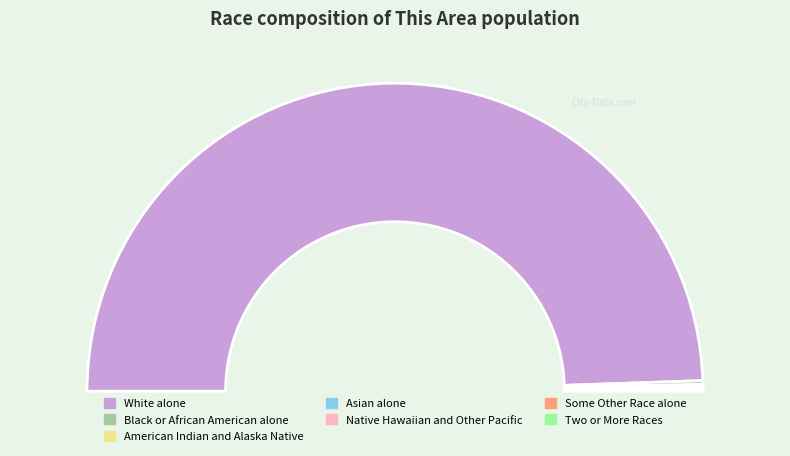

What is the ratio of the value at Asian alone to the value at American Indian and Alaska Native?

3.0